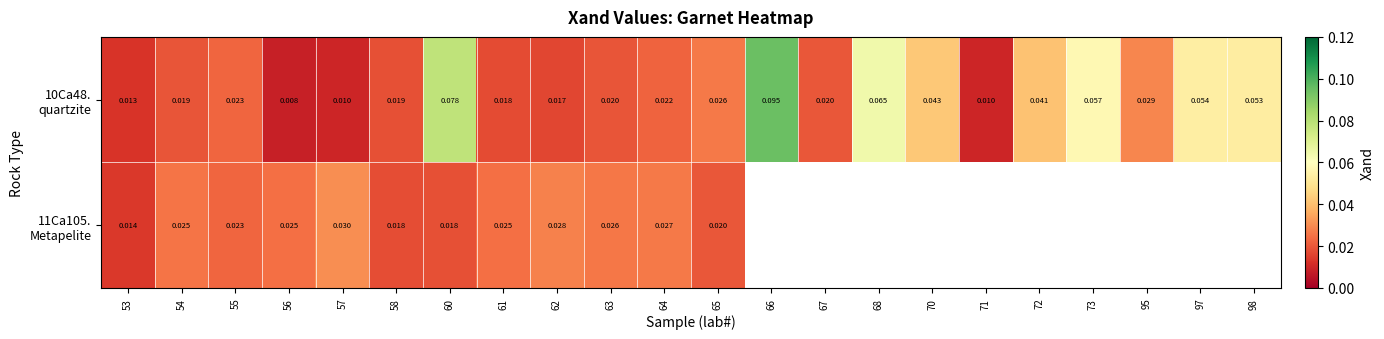

At which category is the sum across all series the highest?

60